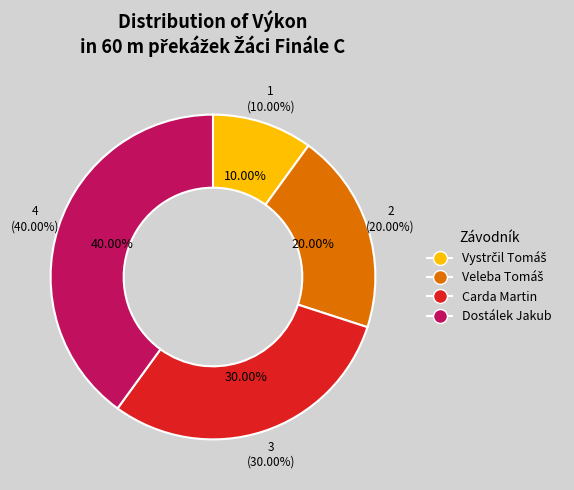

The Carda Martin slice represents 30% of the pie. True or false?

True